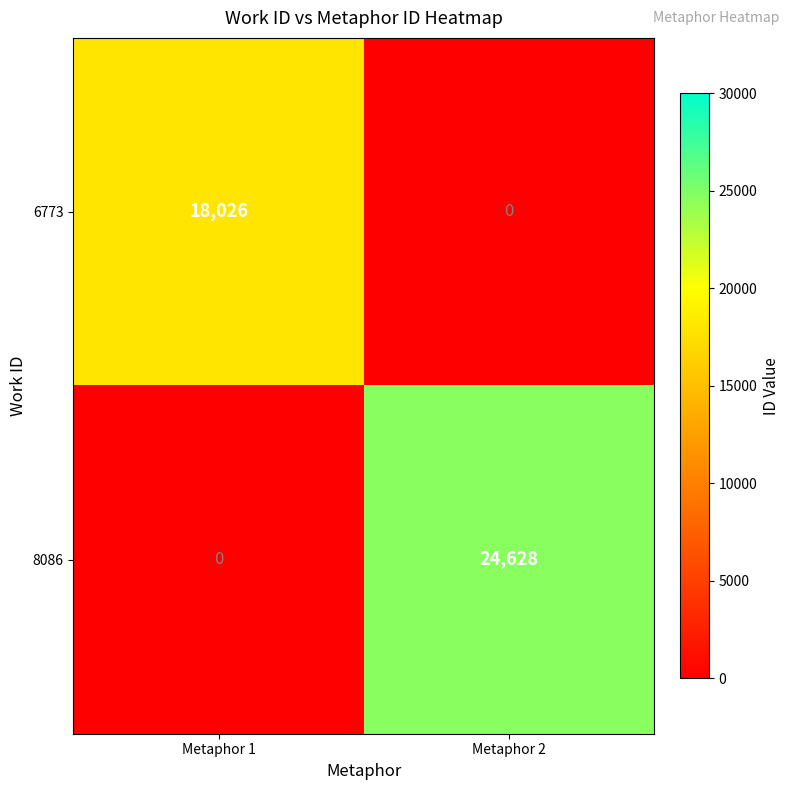

List the series in order of their peak value, lowest first.

6773, 8086